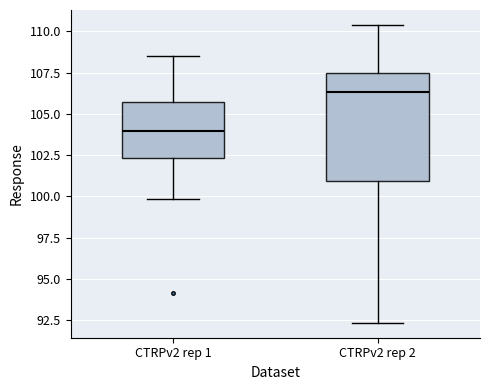

Reading left to right, read every box against the y-axis: the position of its median line, the range the box covers, and the ends of its whiskers. The values are not printed on the chart, so give them approximately, as read against the axis.

CTRPv2 rep 1: median 104.0, box 102.5 to 105.5, whiskers 100.0 to 108.5
CTRPv2 rep 2: median 106.5, box 101.0 to 107.5, whiskers 92.5 to 110.5